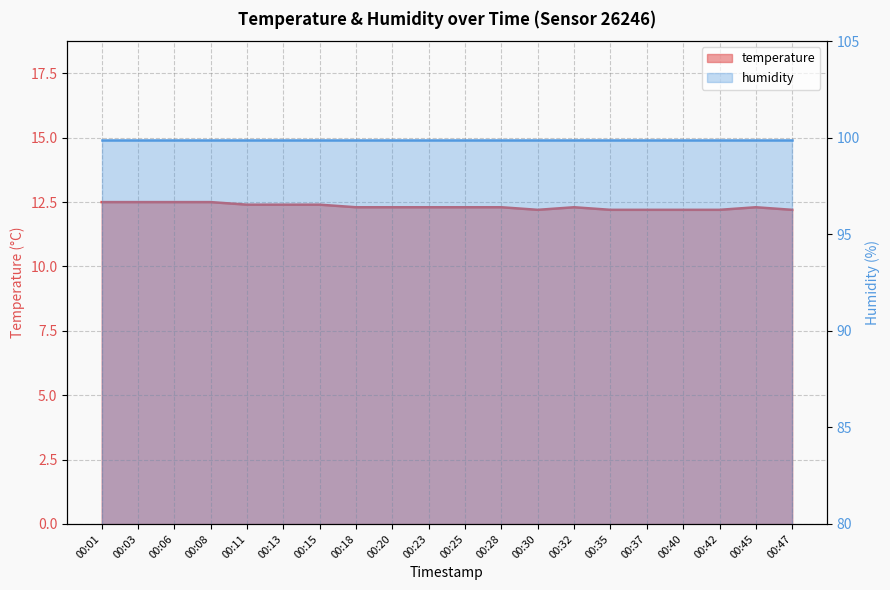

Reading right to left, what are all the values shown in this chart?

12.2	12.3	12.2	12.2	12.2	12.2	12.3	12.2	12.3	12.3	12.3	12.3	12.3	12.4	12.4	12.4	12.5	12.5	12.5	12.5